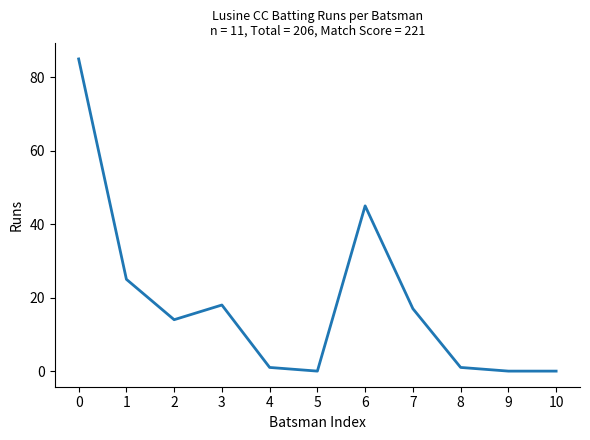

What is the difference between the values at 6 and 8?

44